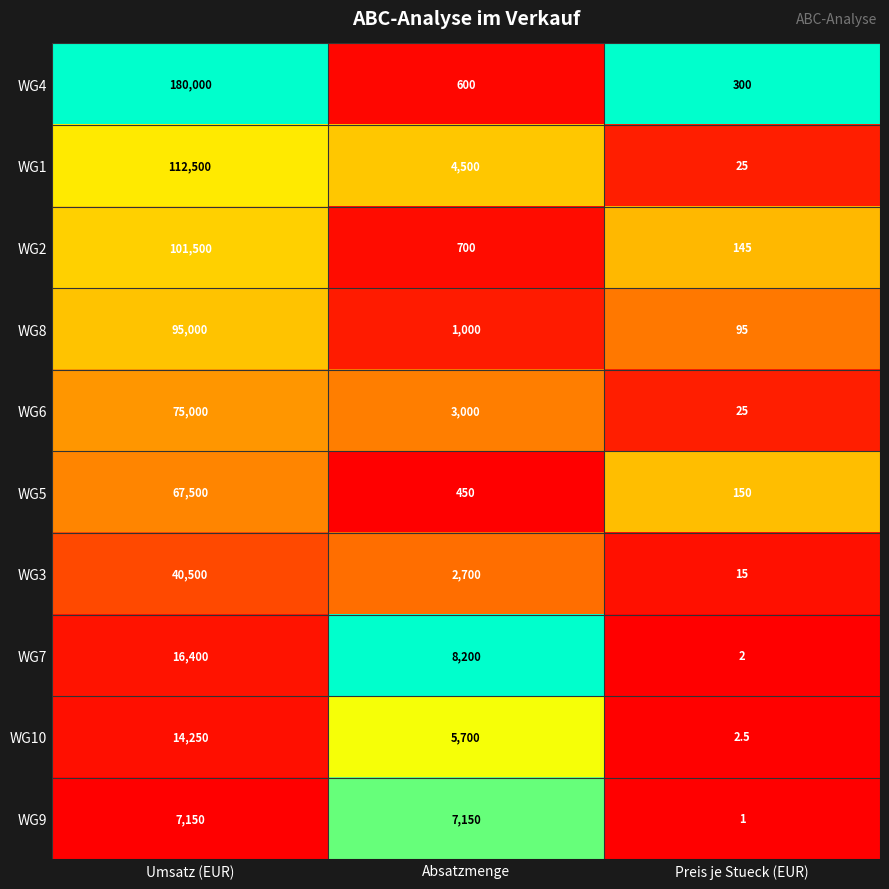

Rank the series at Absatzmenge from highest to lowest value.

WG7, WG9, WG10, WG1, WG6, WG3, WG8, WG2, WG4, WG5